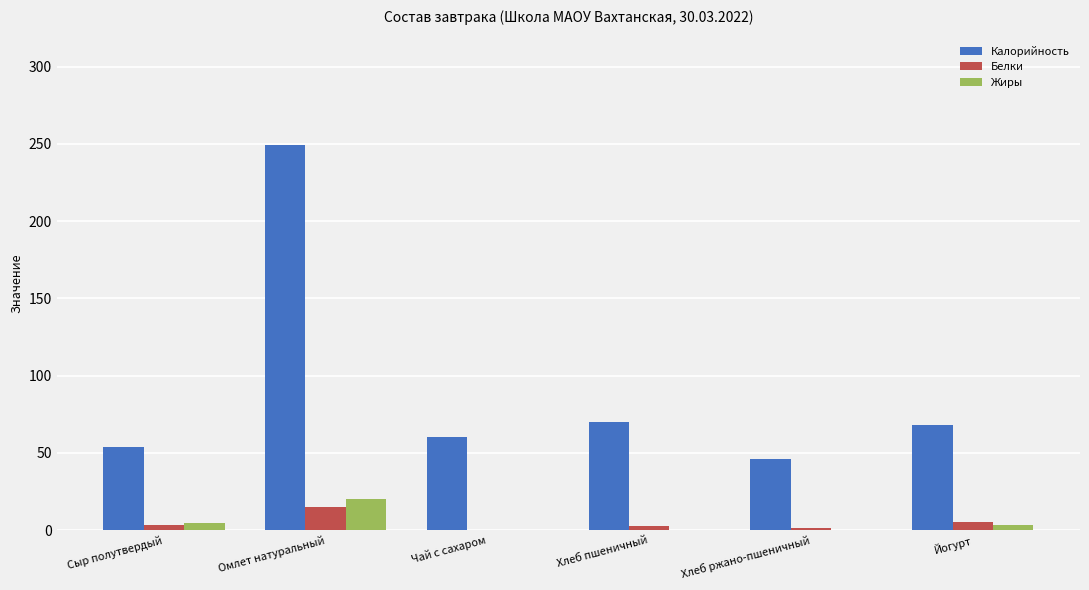

What is the sum of the Жиры values at Хлеб ржано-пшеничный and Омлет натуральный?

20.2